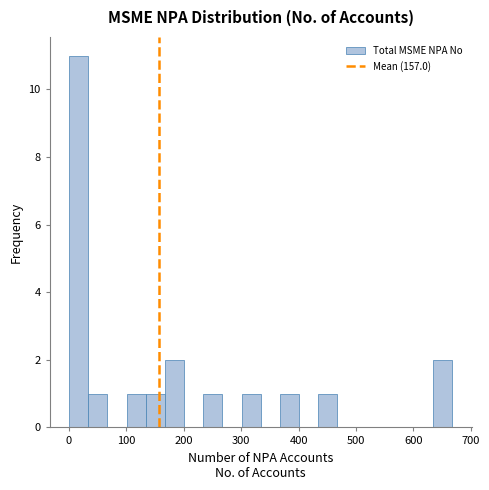

Read against the x-axis, roughly where is the centre of the tallest bar?

20